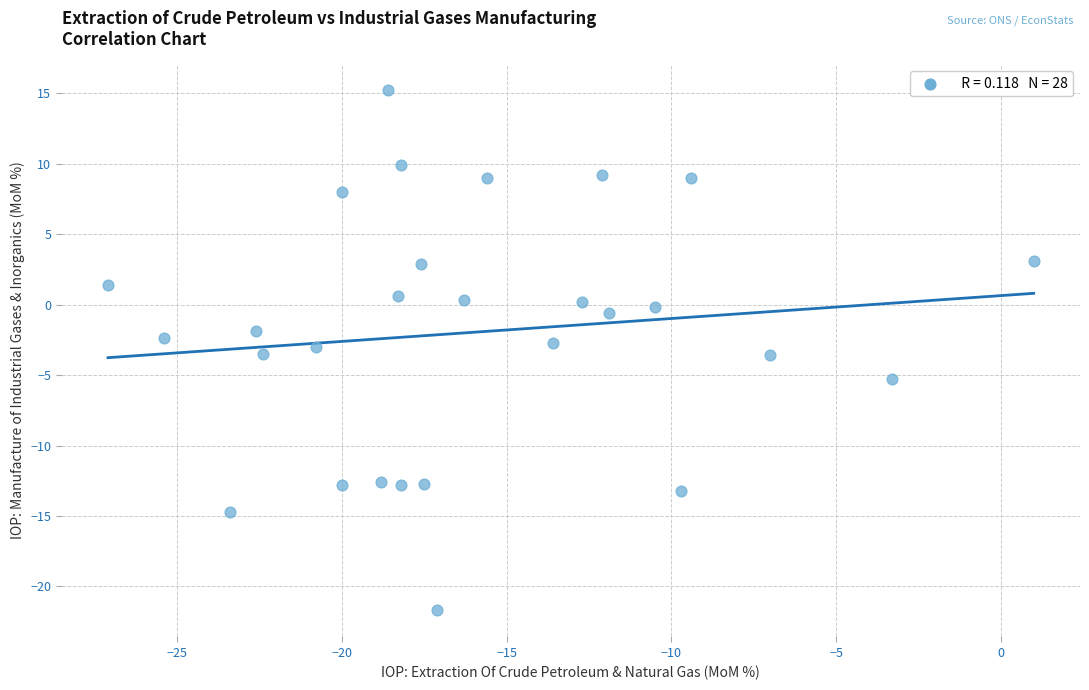

What is the range of Y values (max minus min)?

36.9